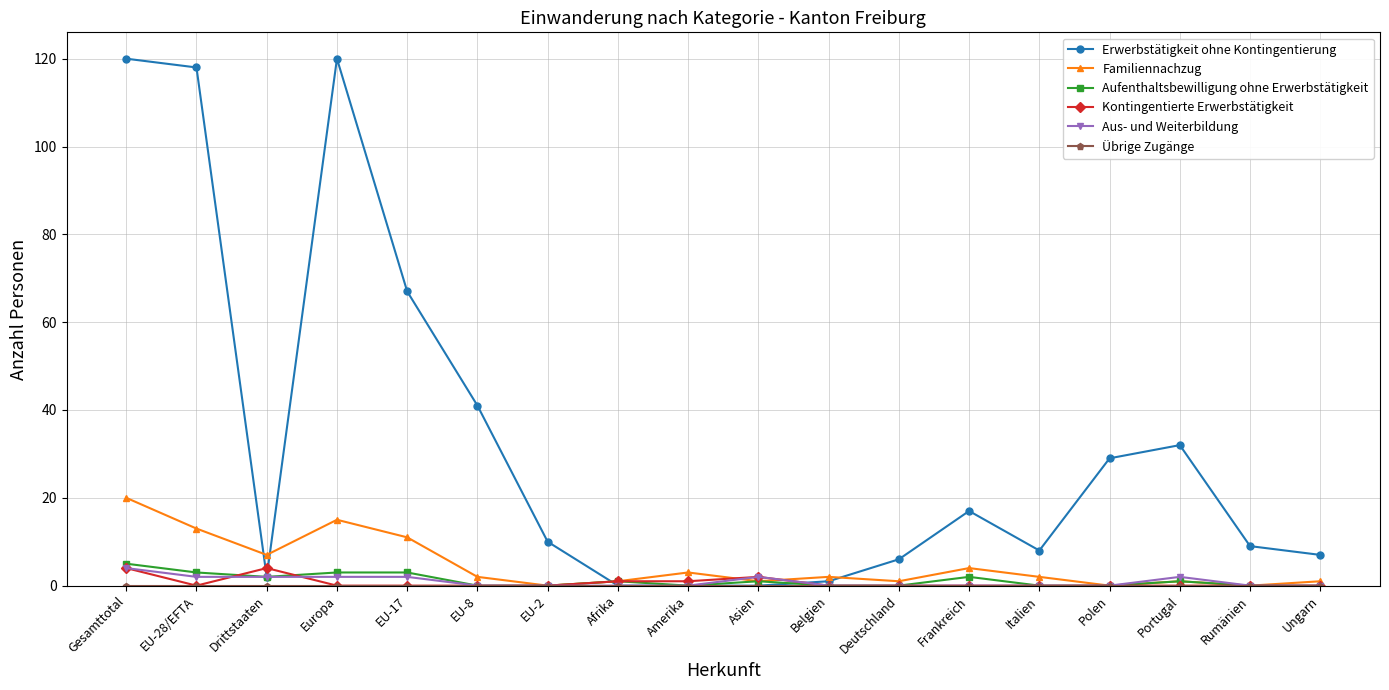

What is the maximum value shown in the chart?

120